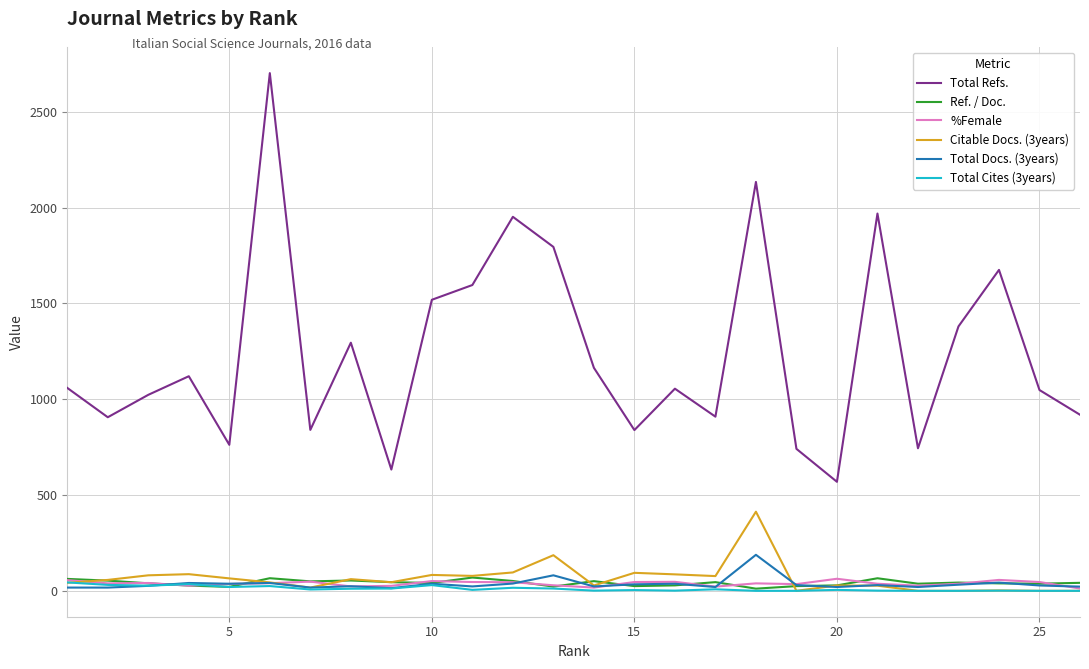

True or false: Total Refs. and Ref. / Doc. cross at least once.

False